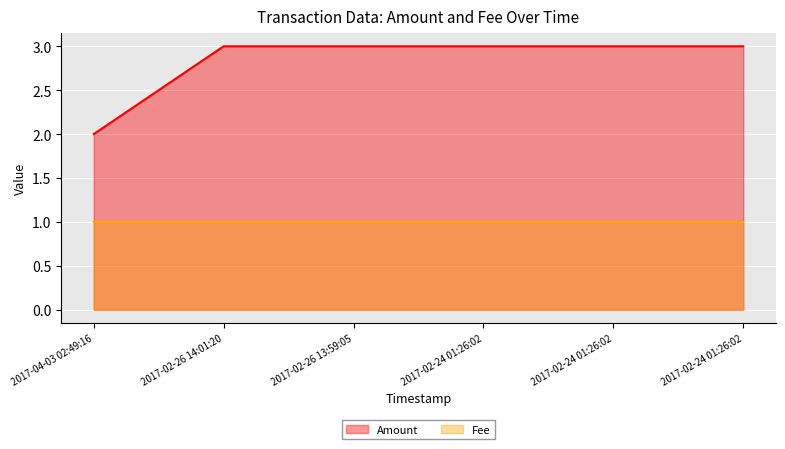

Is it true that Fee equals 1.8 at 2017-02-26 14:01:20?

False